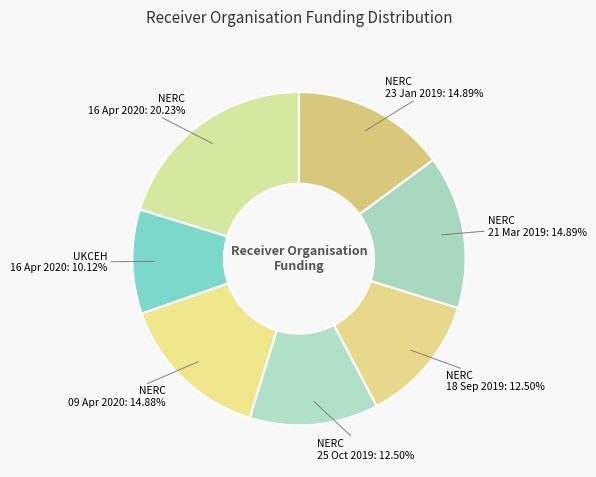

Does NERC 16 Apr 2020 account for over 50% of the chart?

No